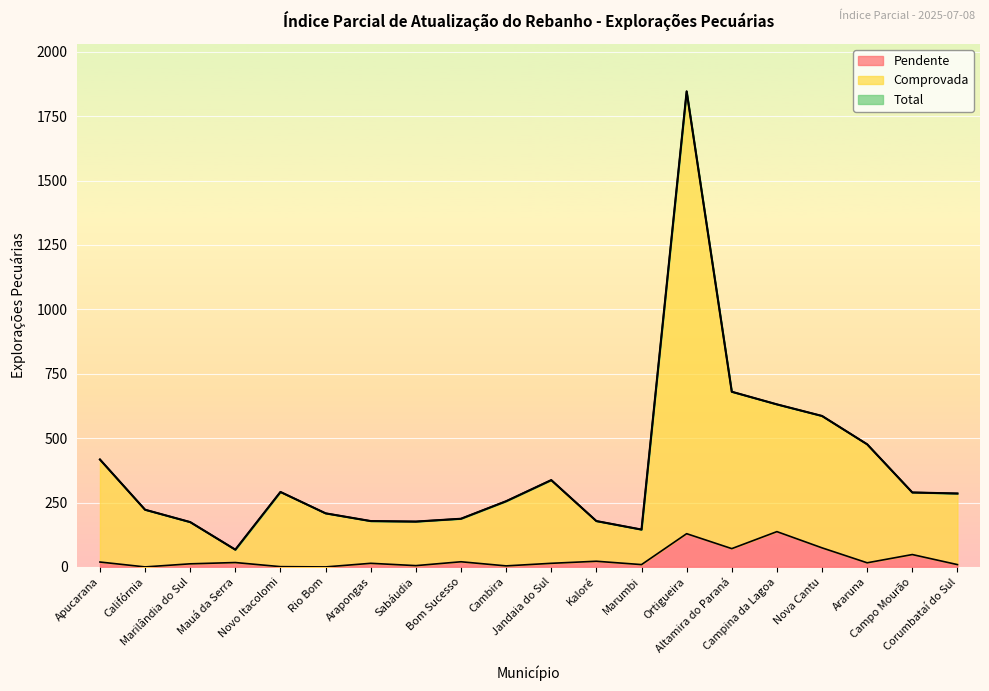

True or false: Pendente has a value of 14 at Arapongas.

True